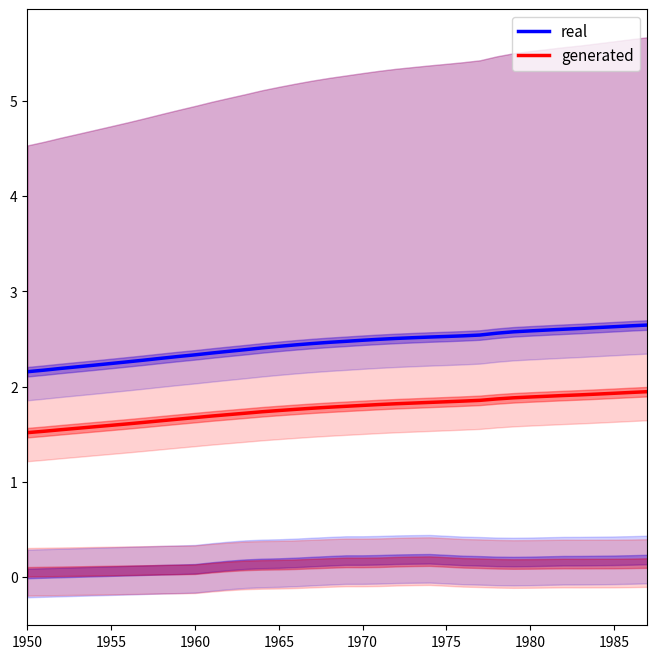

Is it true that real equals 1.2 at 1980?

False